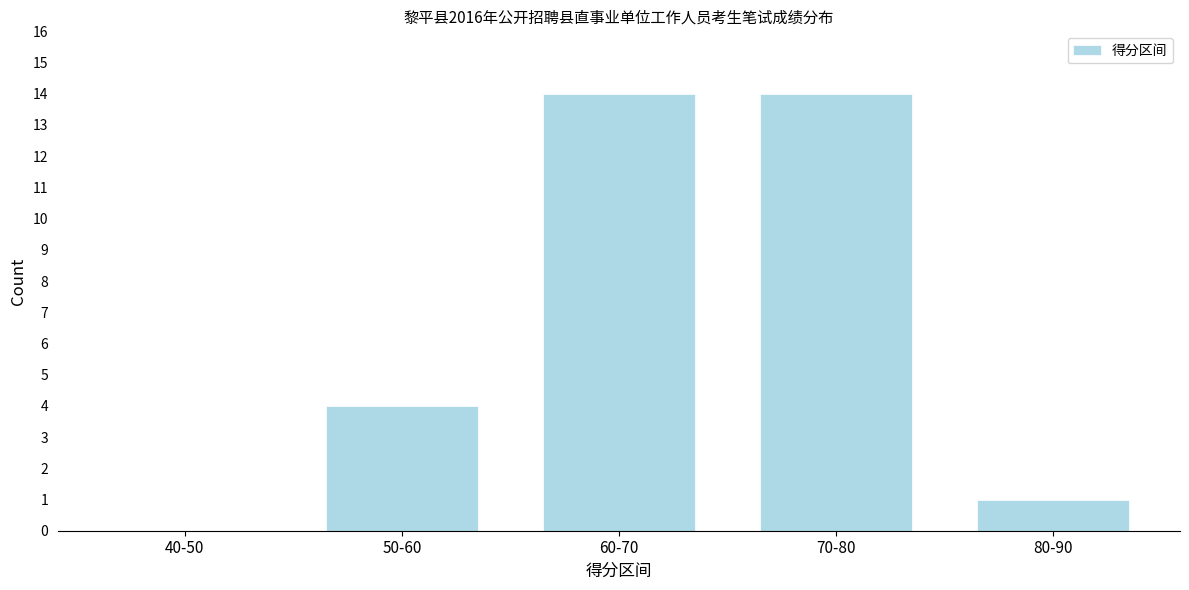

Reading left to right, transcribe all the data shown in this chart.

40-50=0	50-60=4	60-70=14	70-80=14	80-90=1